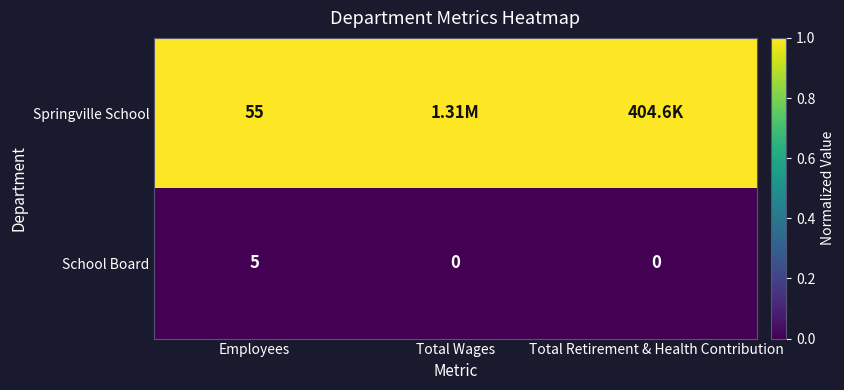

Between Total Retirement & Health Contribution and Employees, which is larger?

Total Retirement & Health Contribution